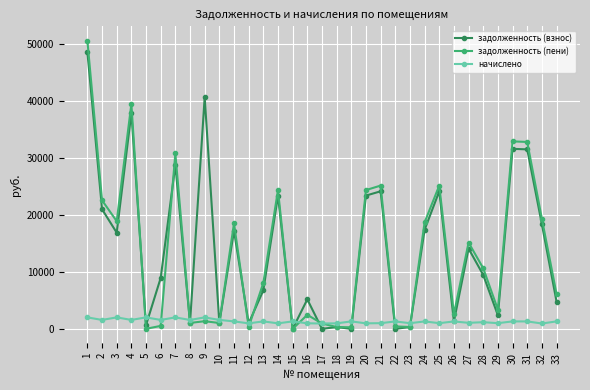

How many lines are shown in the chart?

3